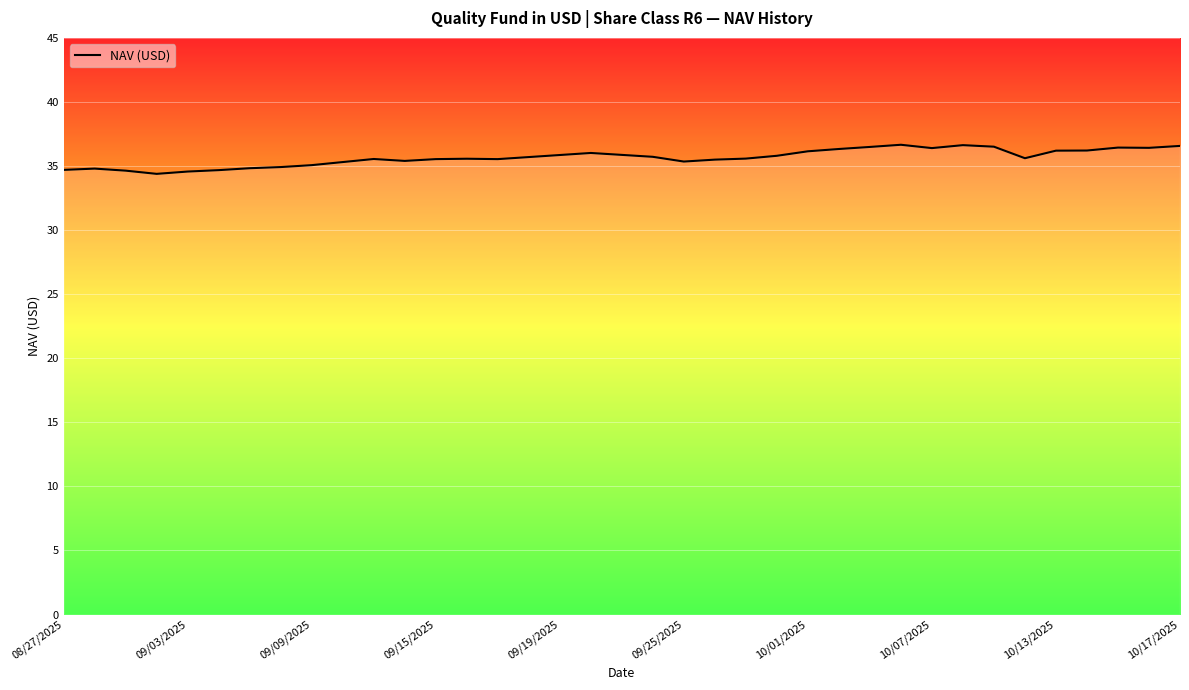

What is the maximum value shown in the chart?

36.7